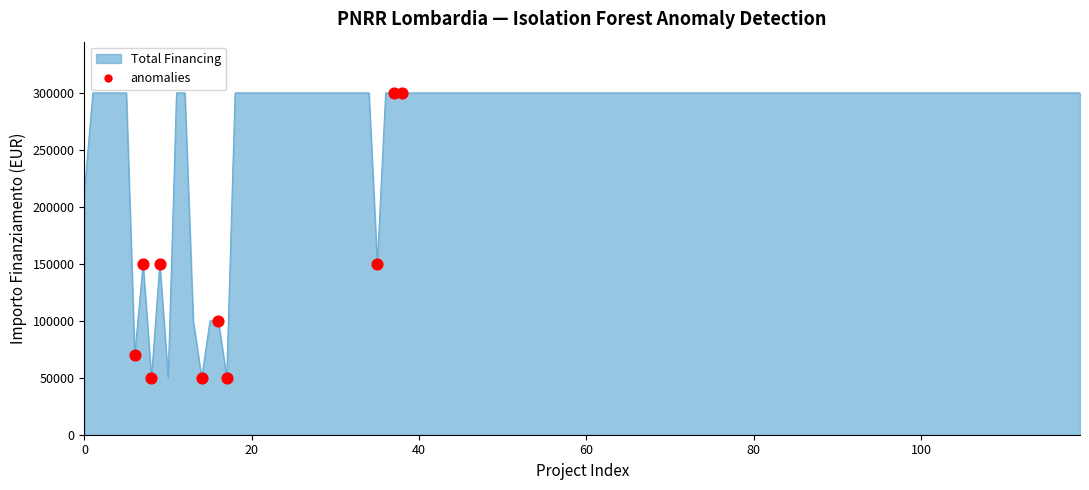

What is the difference between the maximum and minimum values?

250000